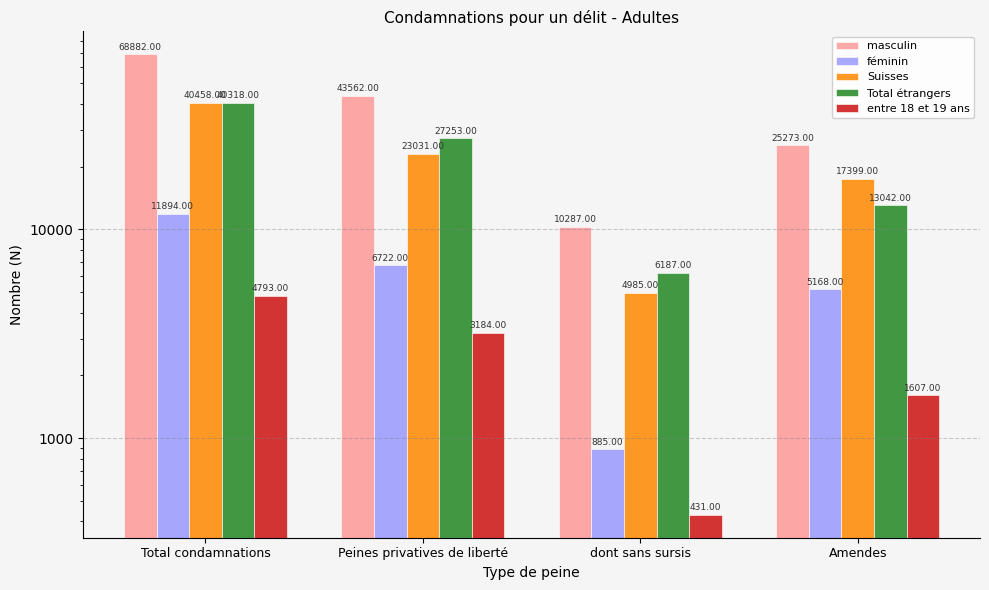

What are all the series names shown in the legend?

masculin, féminin, Suisses, Total étrangers, entre 18 et 19 ans